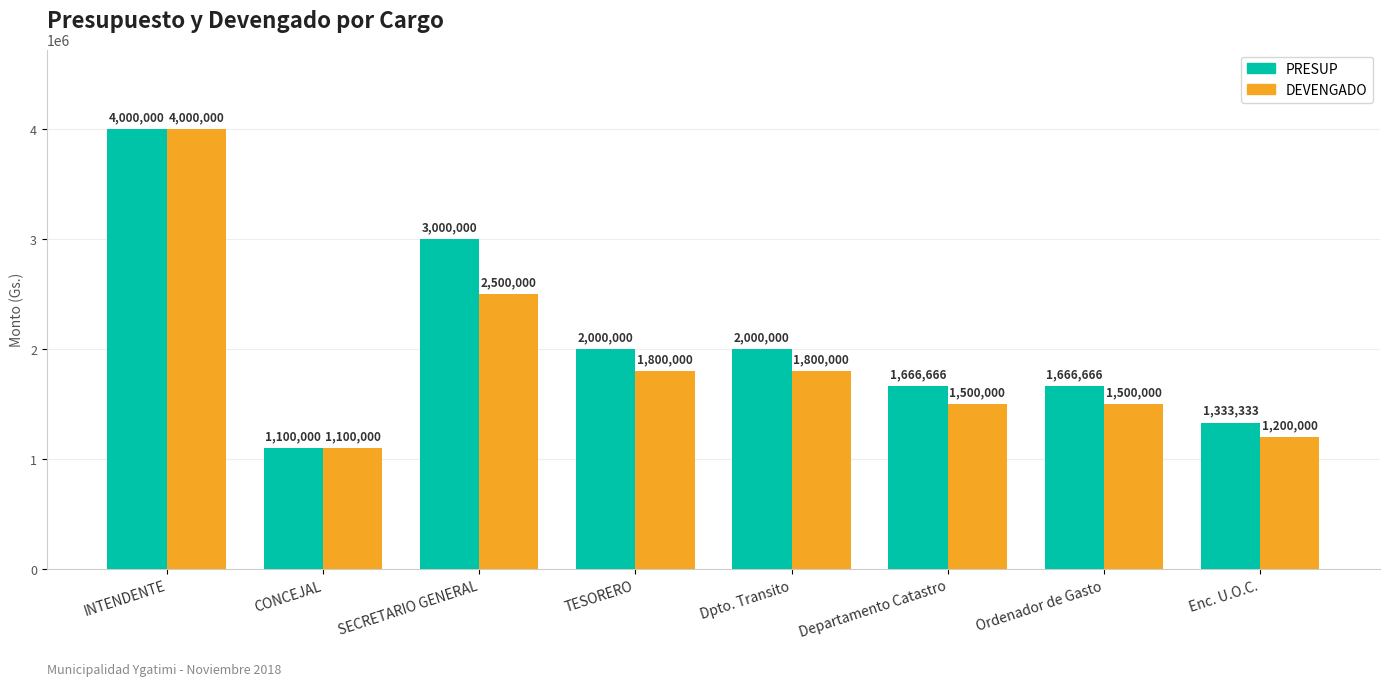

At Ordenador de Gasto, list the series in order from largest to smallest.

PRESUP, DEVENGADO